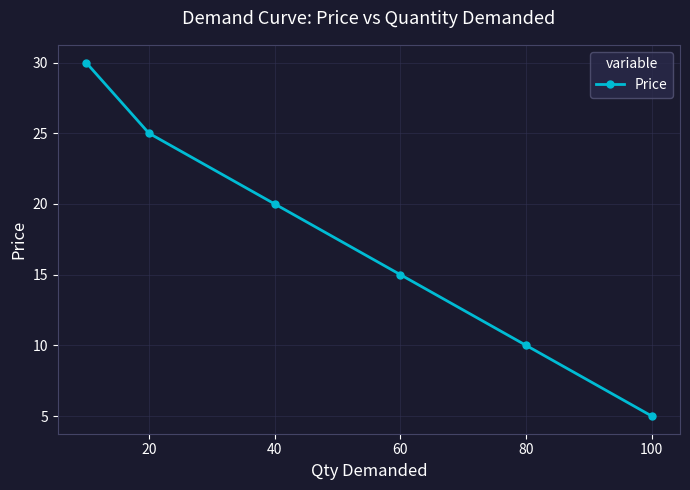

True or false: the data has more than 1 interior local peaks.

False